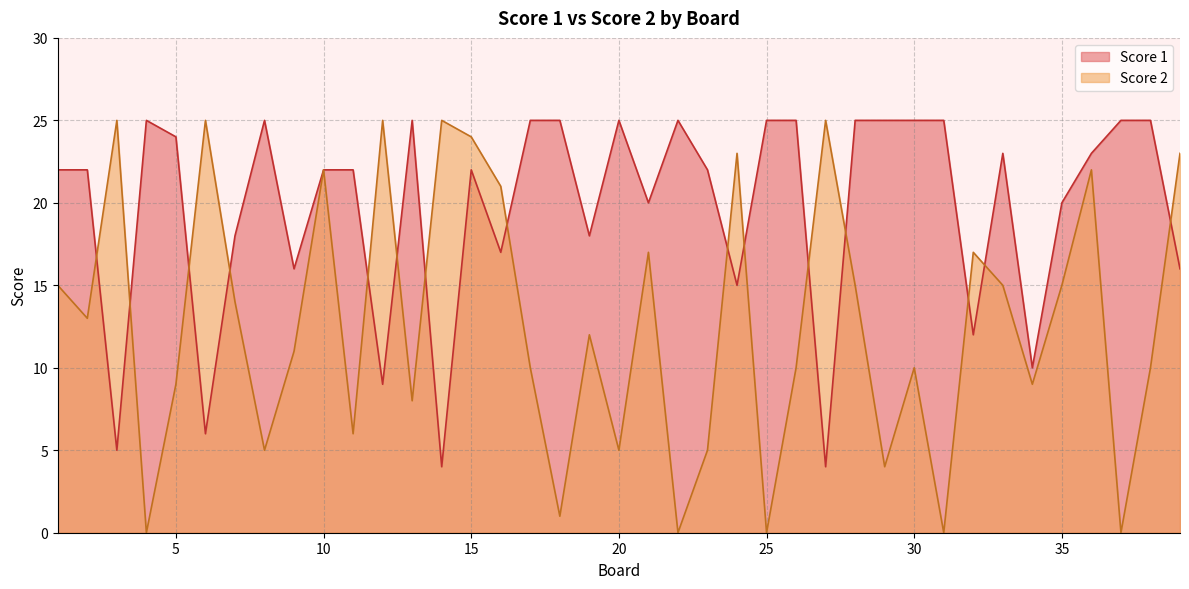

What is the difference between the maximum and minimum values in the Score 2 series?

25